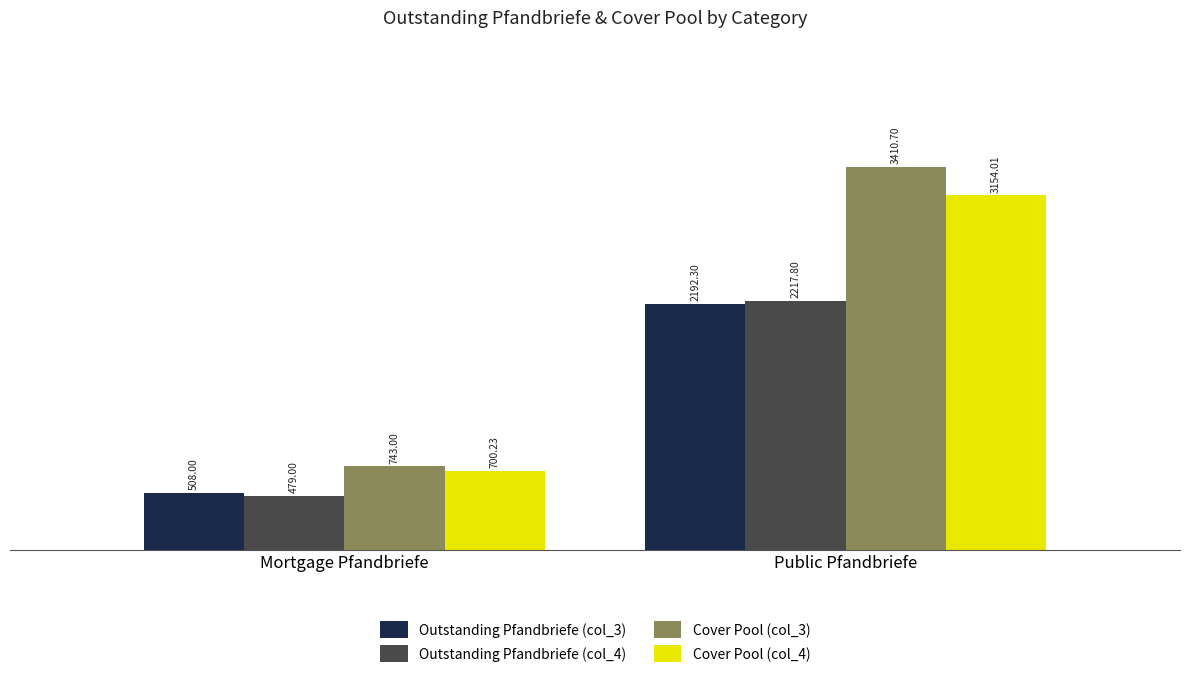

How many groups of bars are there?

2